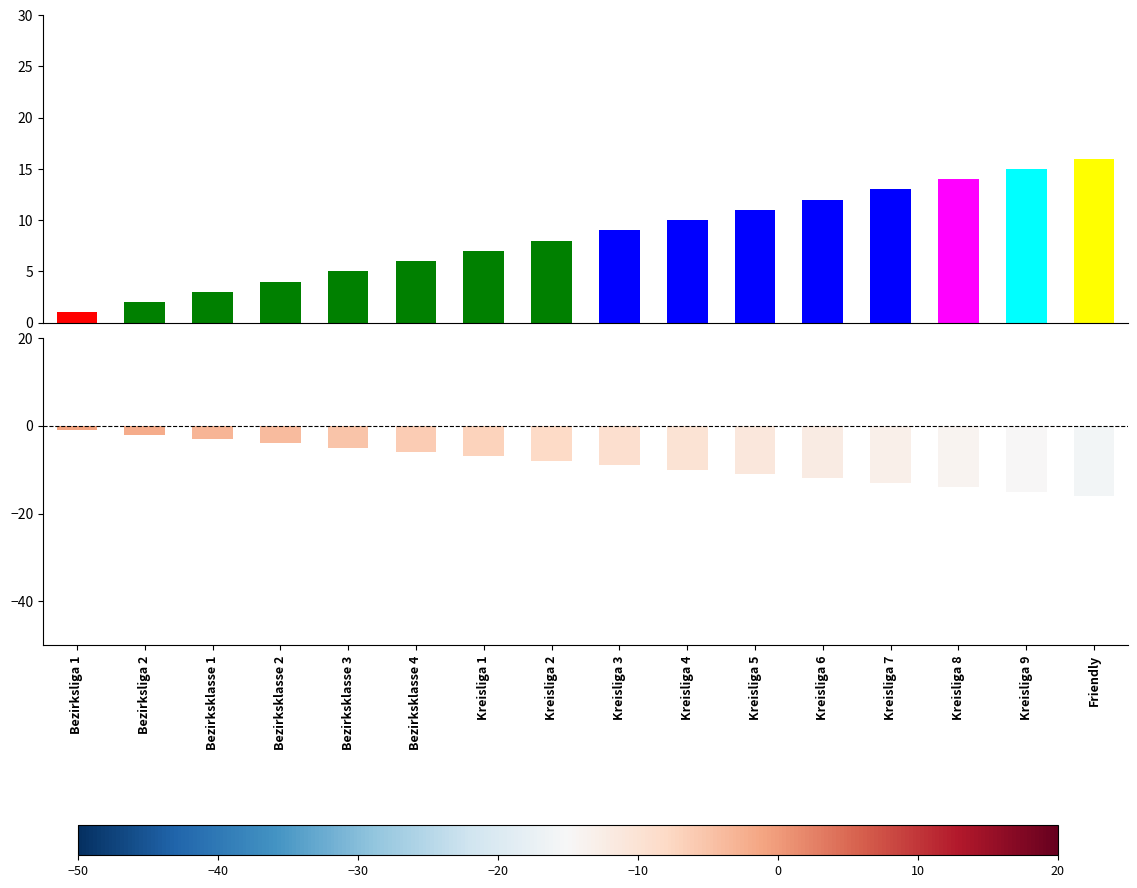

What is the sum of all Count values?

136